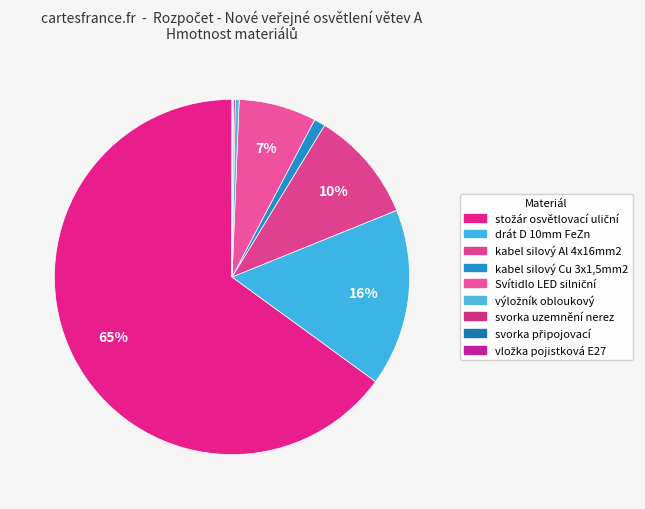

Combined, what portion of the pie is svorka připojovací and drát D 10mm FeZn?

16.3%